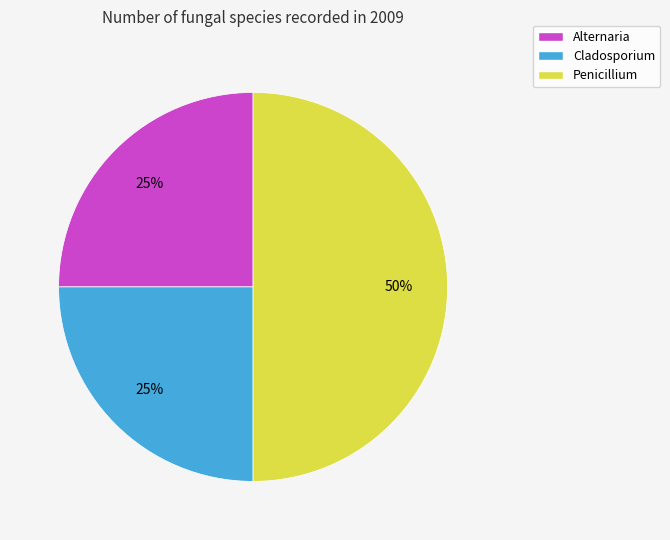

Which category has the biggest portion of the pie?

Penicillium